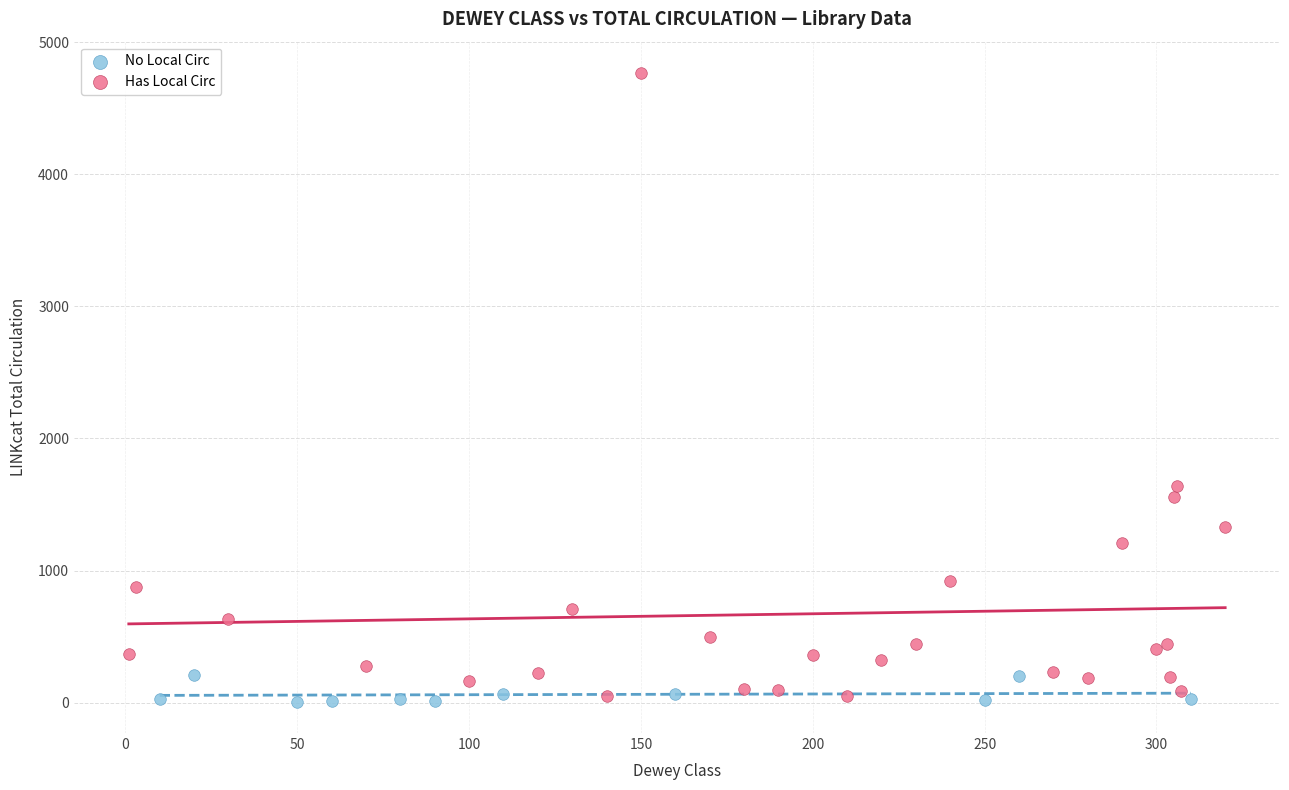

Which series has the widest spread of Y values?

Has Local Circ